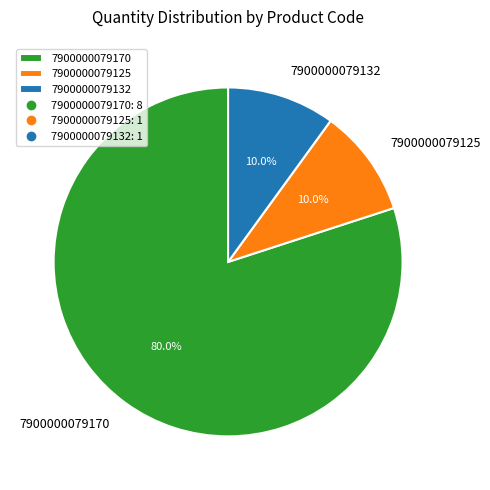

To the nearest percent, what percentage of the pie is 7900000079125?

10%